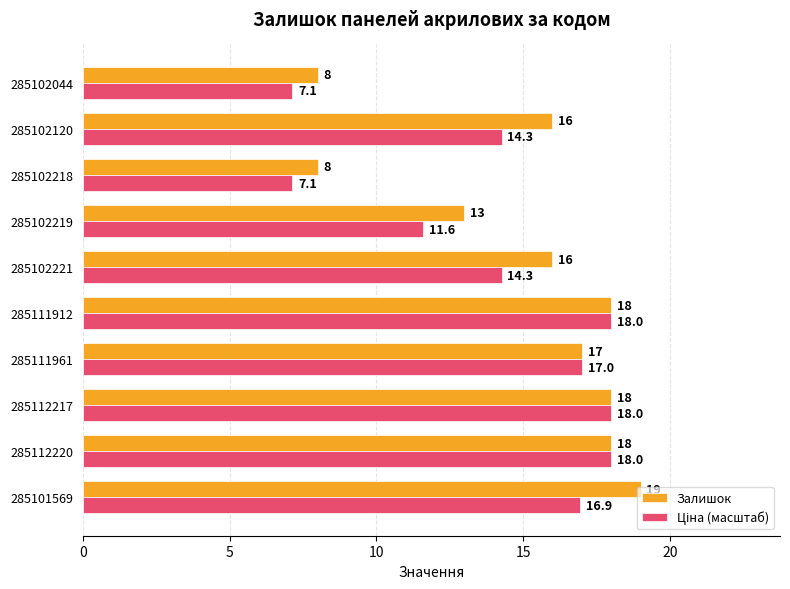

What is the smallest value displayed?

7.1